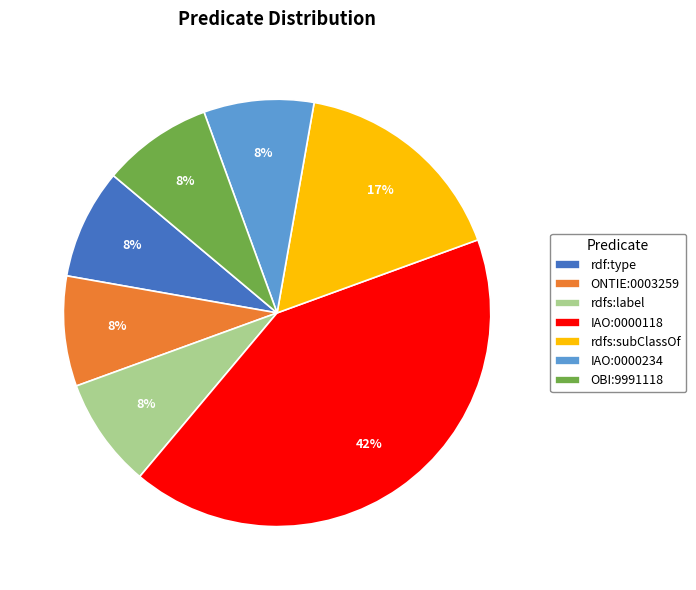

Is there a majority slice in this chart?

No